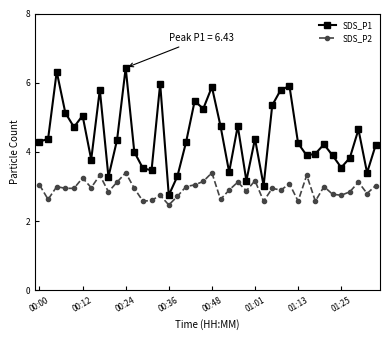

What is the maximum value for SDS_P1?

6.4